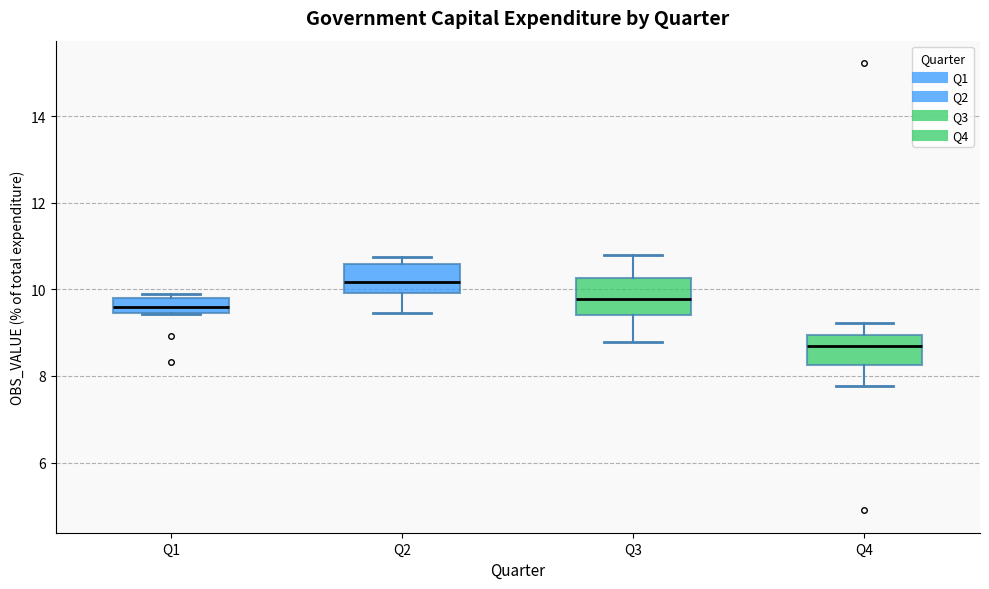

Reading left to right, read every box against the y-axis: the position of its median line, the range the box covers, and the ends of its whiskers. The values are not printed on the chart, so give them approximately, as read against the axis.

Q1: median 9.6, box 9.4 to 9.8, whiskers 9.4 to 10.0
Q2: median 10.2, box 10.0 to 10.6, whiskers 9.4 to 10.8
Q3: median 9.8, box 9.4 to 10.2, whiskers 8.8 to 10.8
Q4: median 8.8, box 8.2 to 9.0, whiskers 7.8 to 9.2